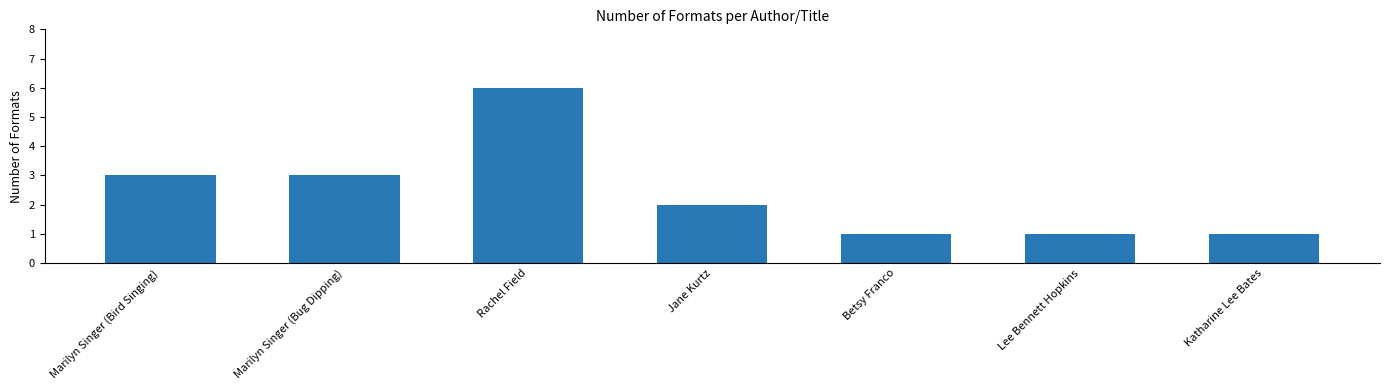

Read the value at Lee Bennett Hopkins.

1